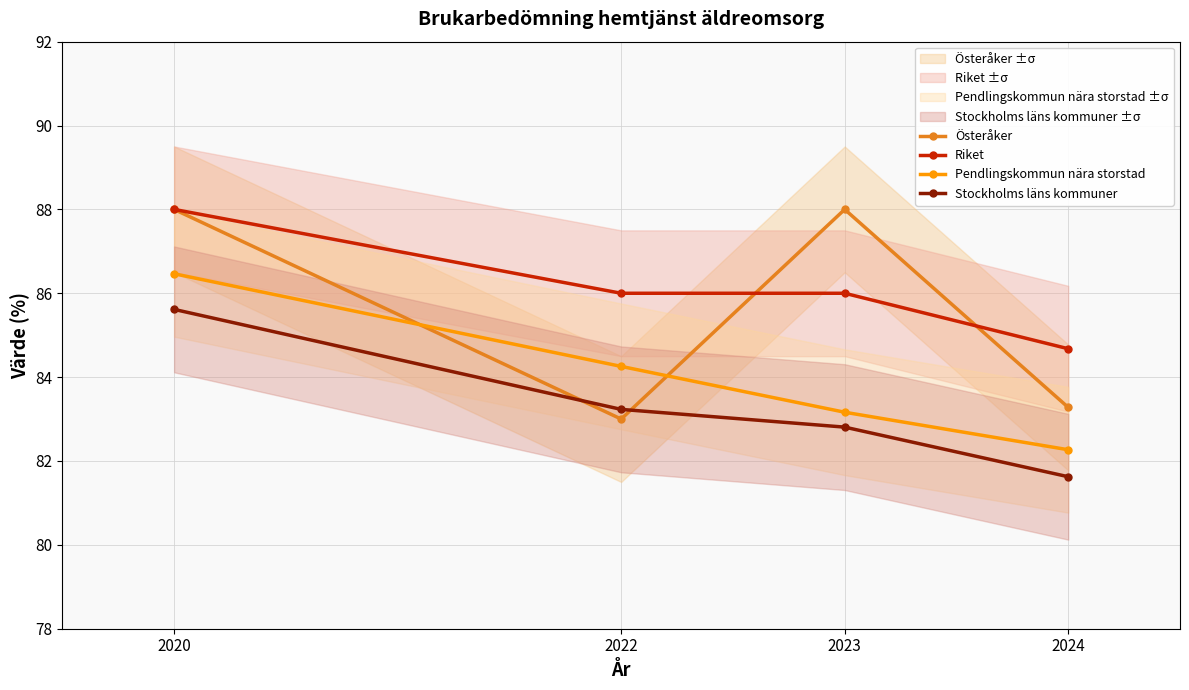

Which category has the highest value across all series?

2020